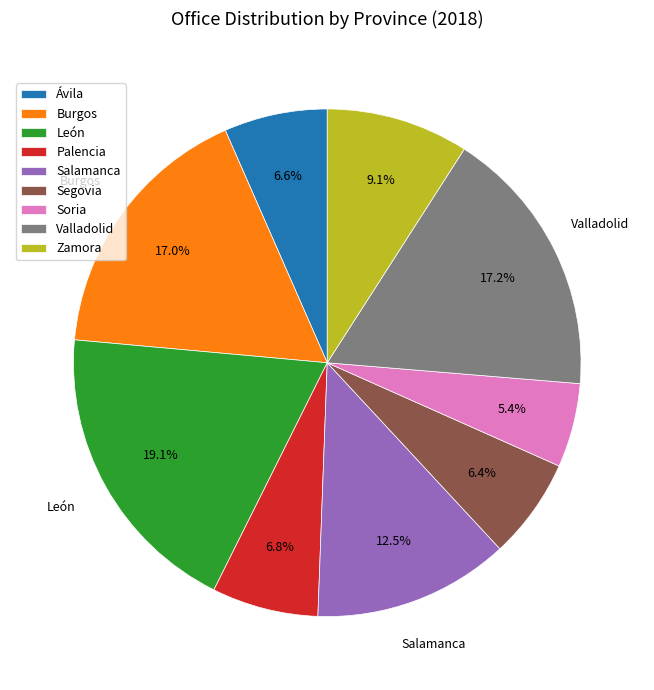

Which slice is the smallest?

Soria